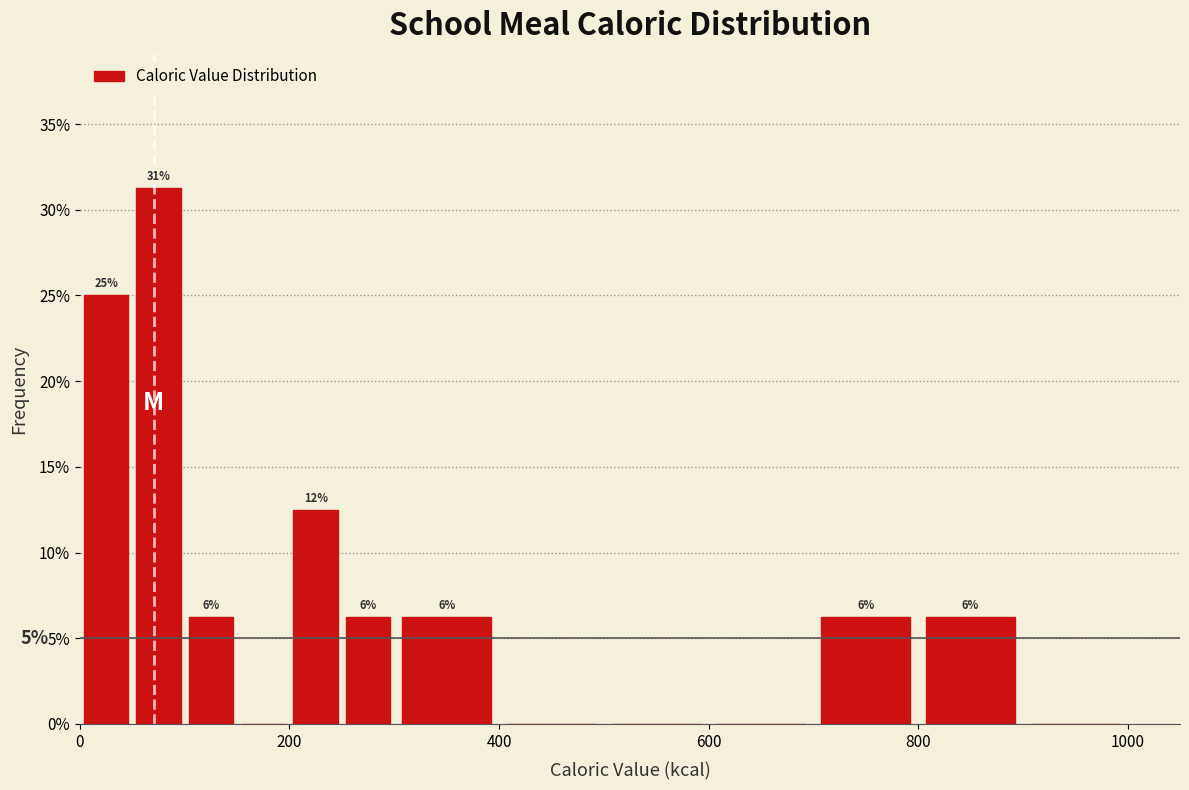

Around what value on the x-axis is the tallest bar? Give the approximate position of its centre, as read against the axis.

80